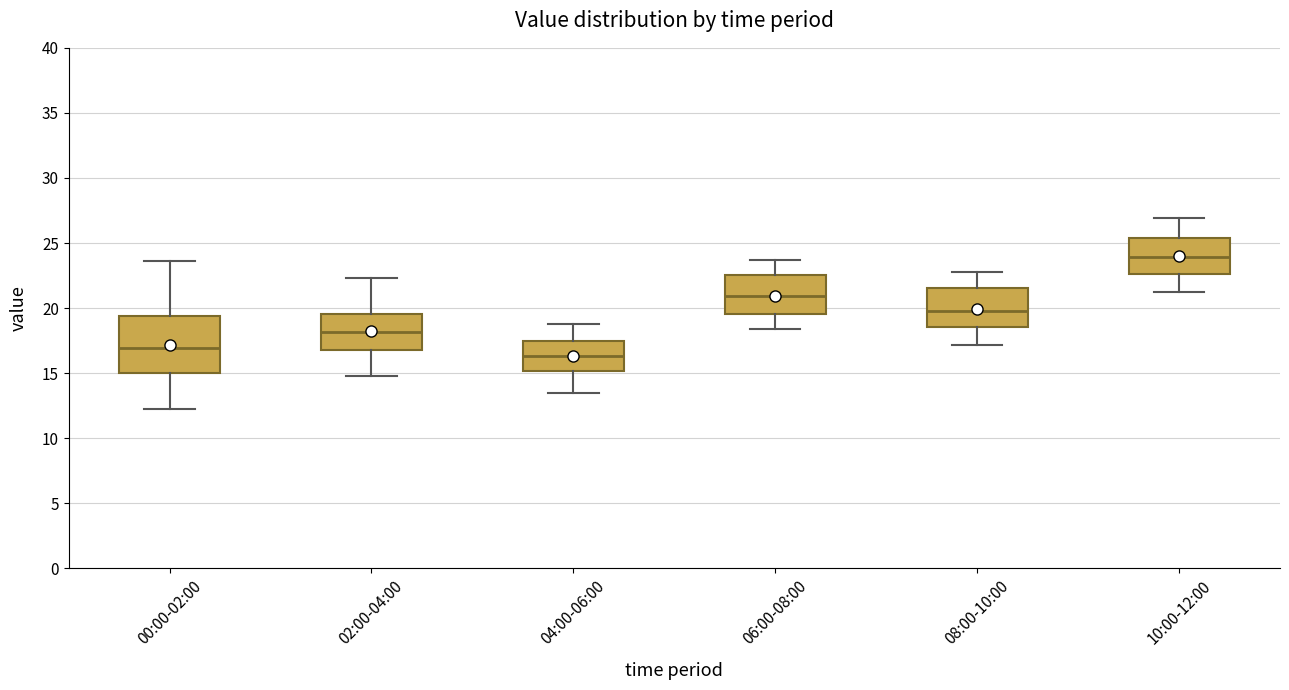

Comparing the boxes themselves (not the whiskers), which one is the tallest?

00:00-02:00